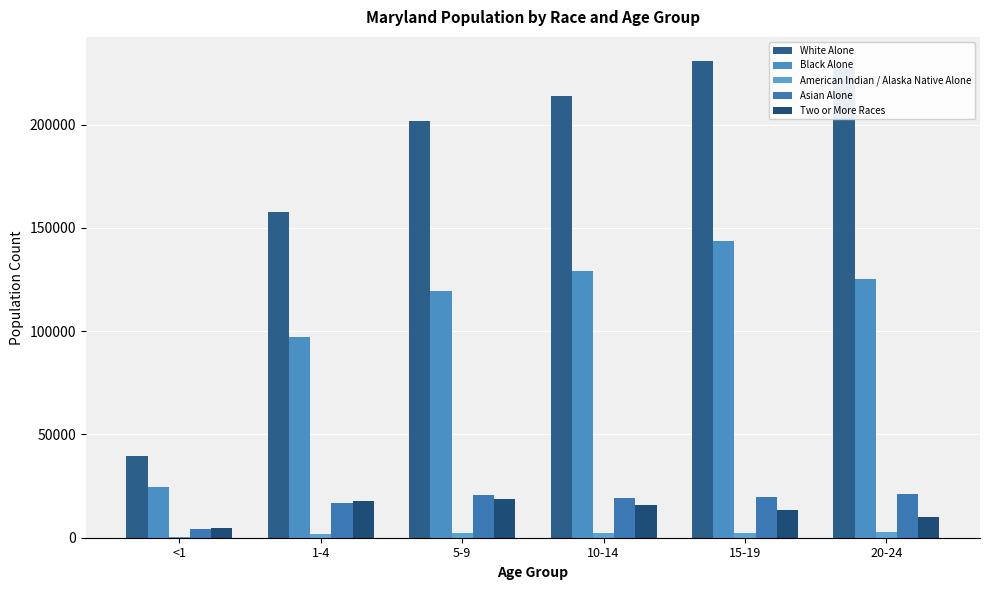

Are the bars grouped side by side (vs. stacked)?

Yes